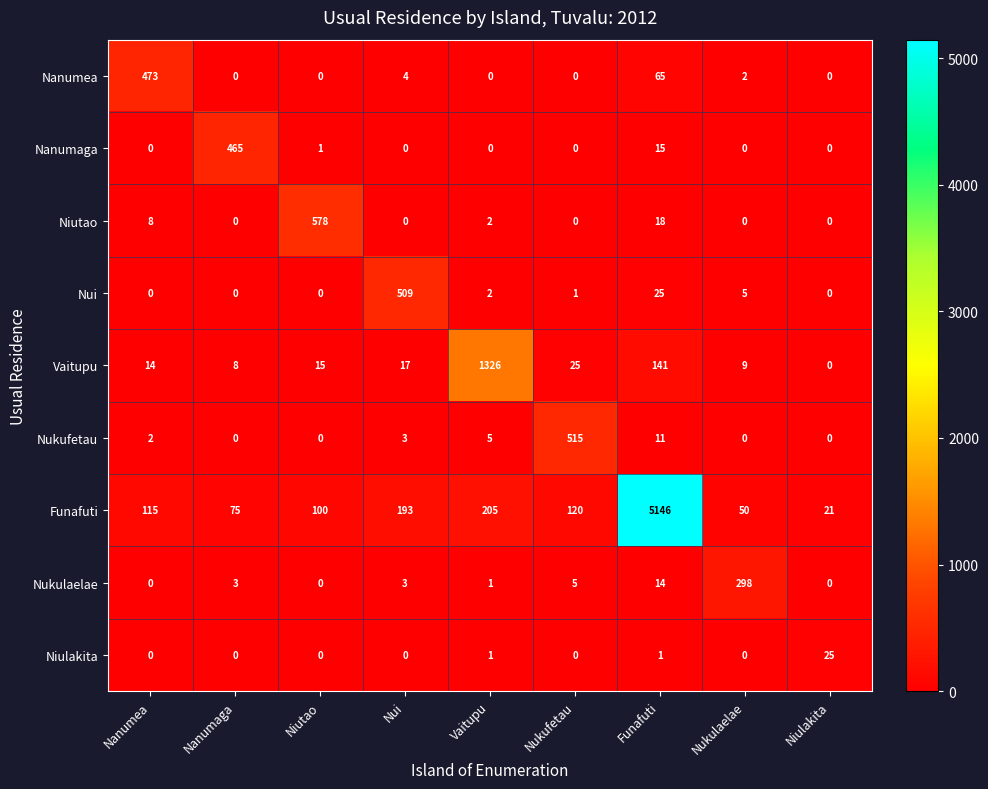

How many distinct data groups are displayed?

9